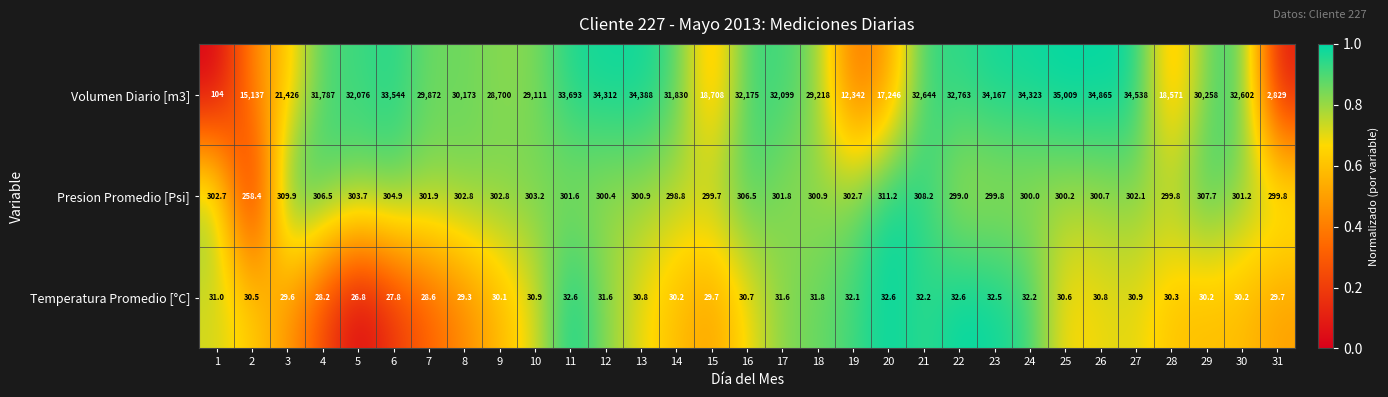

Is the value of Presion Promedio [Psi] at 5 greater than the value of Temperatura Promedio [°C] at 11?

Yes